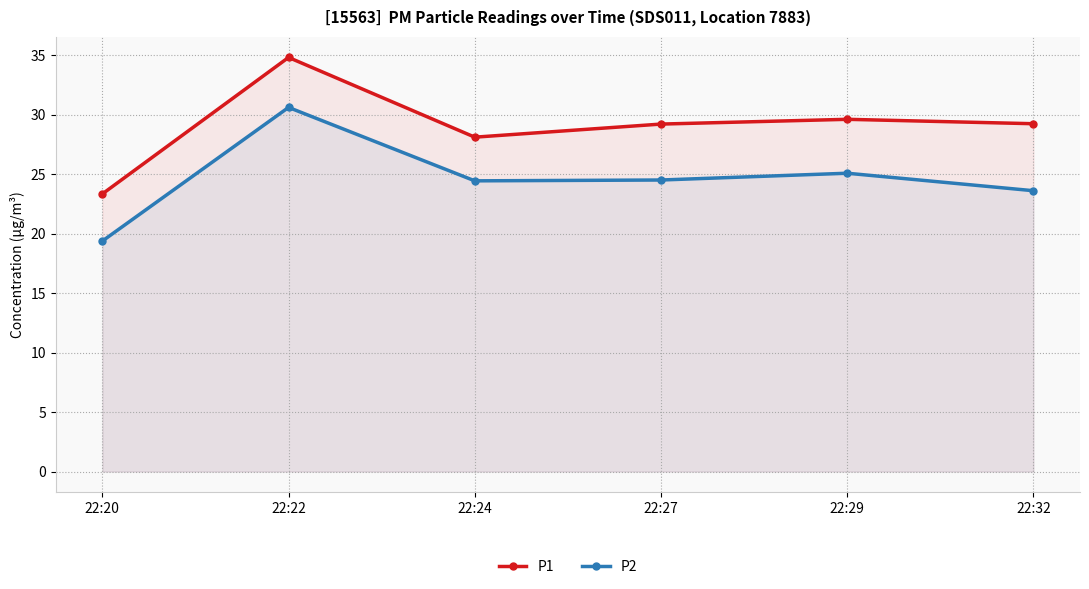

Between 22:20 and 22:27, which is larger?

22:27